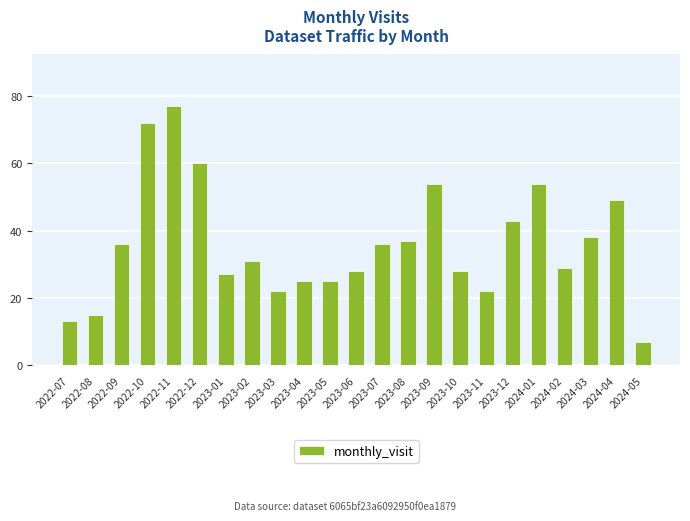

True or false: the data shows 16 at 2022-12.

False